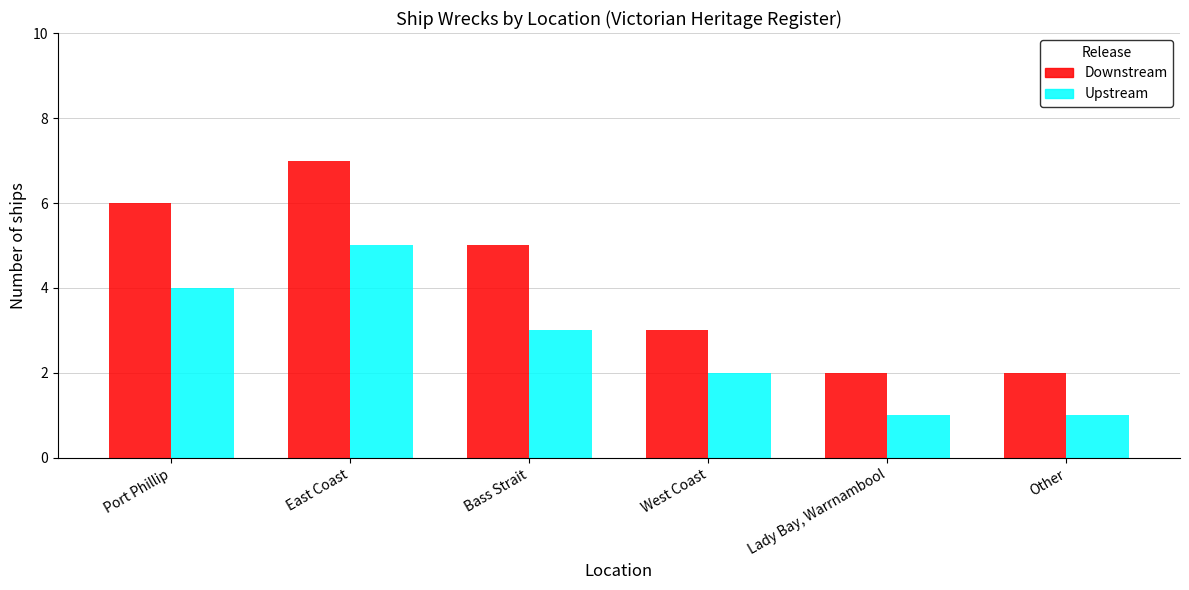

What is the sum of all Downstream values?

25